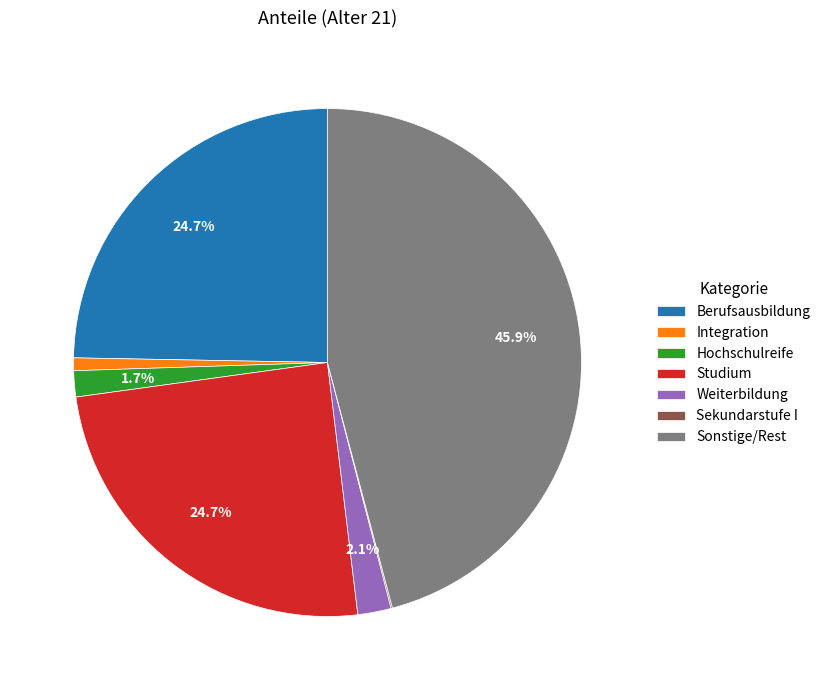

Which category has the biggest portion of the pie?

Sonstige/Rest